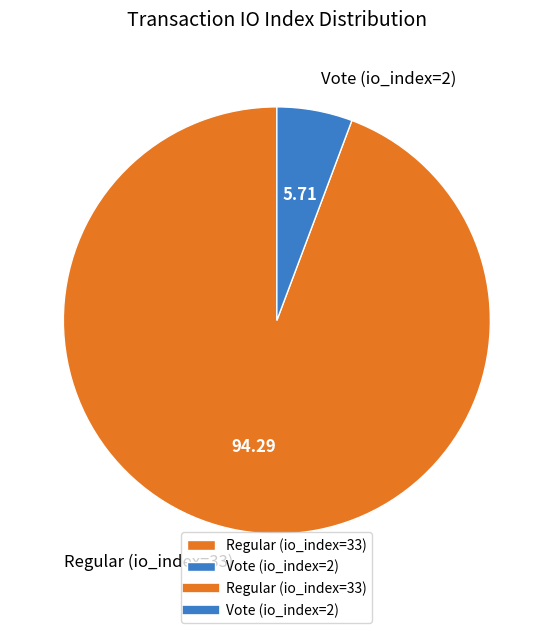

Do Vote (io_index=2) and Regular (io_index=33) together represent more than half of the pie?

Yes